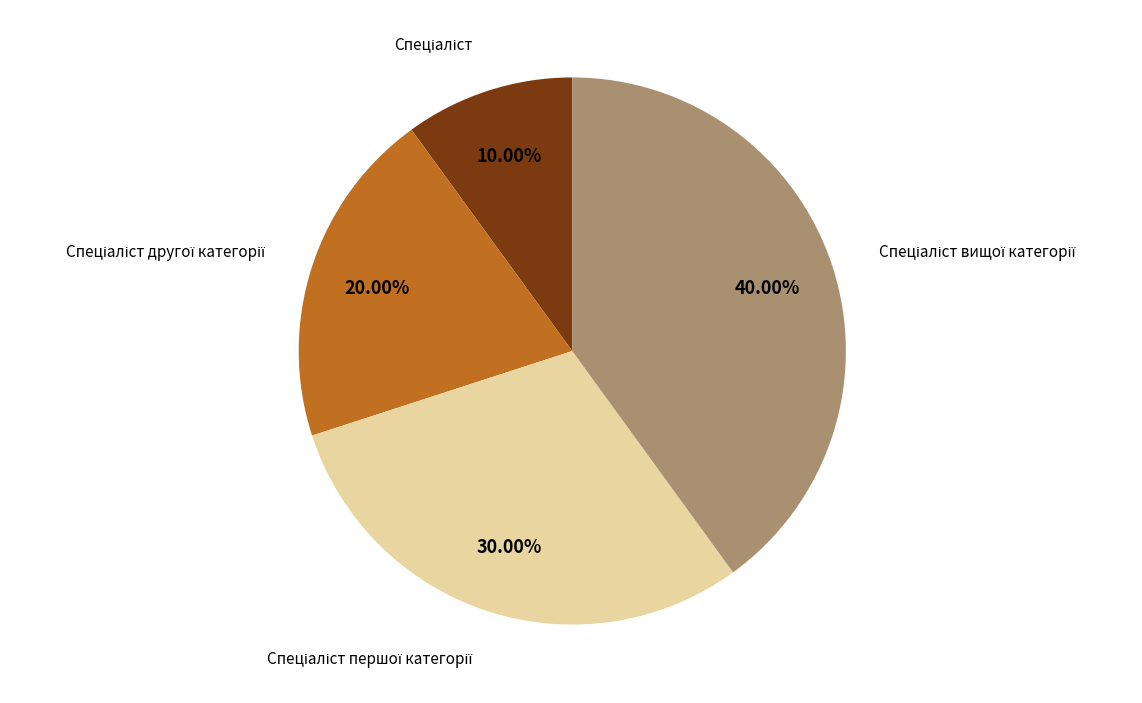

Does any single category account for the majority?

No